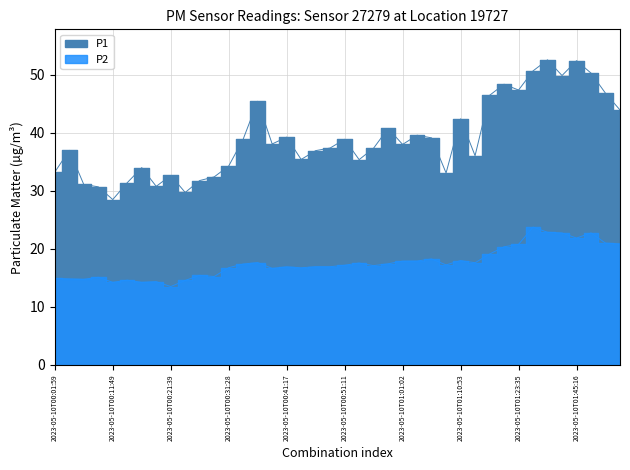

What is the sum of all P1 values?

1557.1